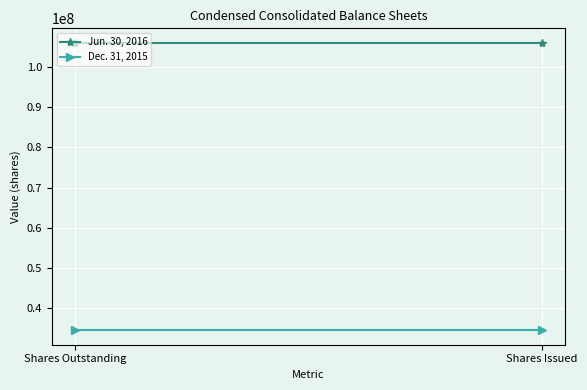

Between Shares Issued and Shares Outstanding, which is larger?

Shares Issued